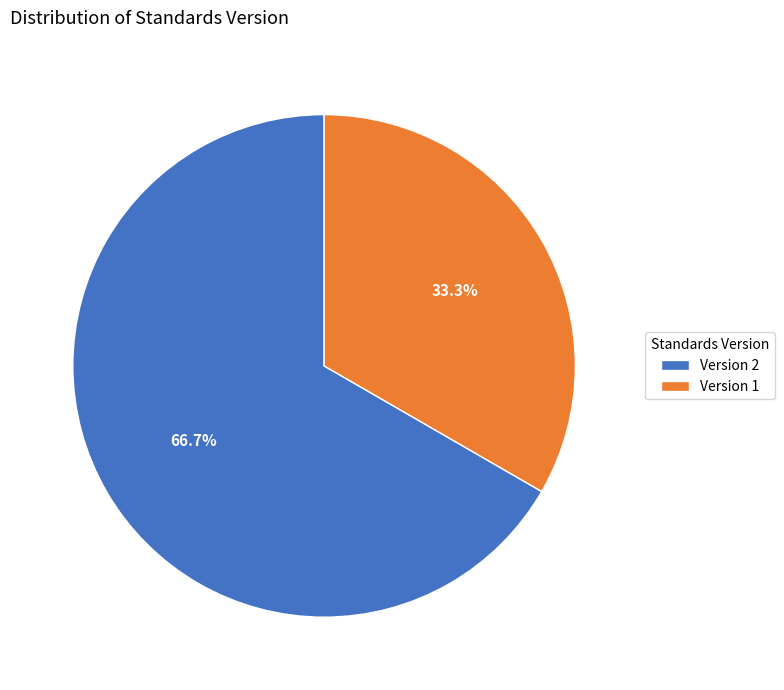

Is it true that Version 2 is 67% of the pie?

True